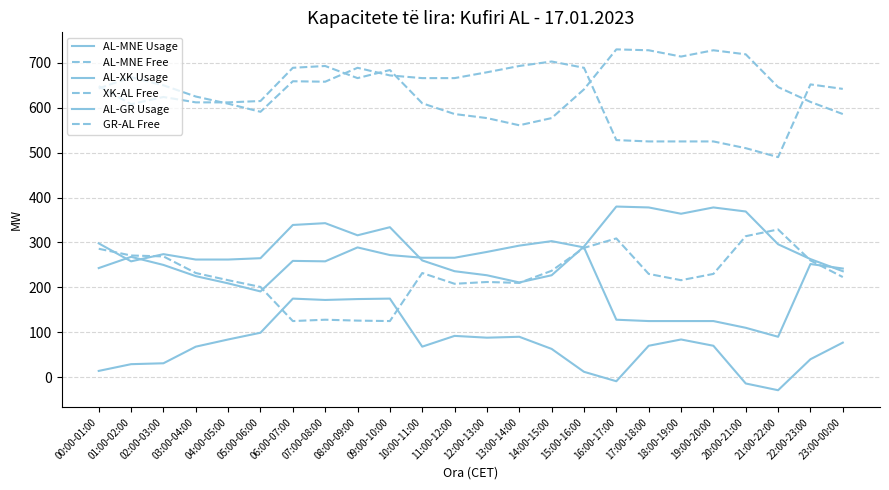

What is the difference between the second highest and minimum values in the GR-AL Free series?

167